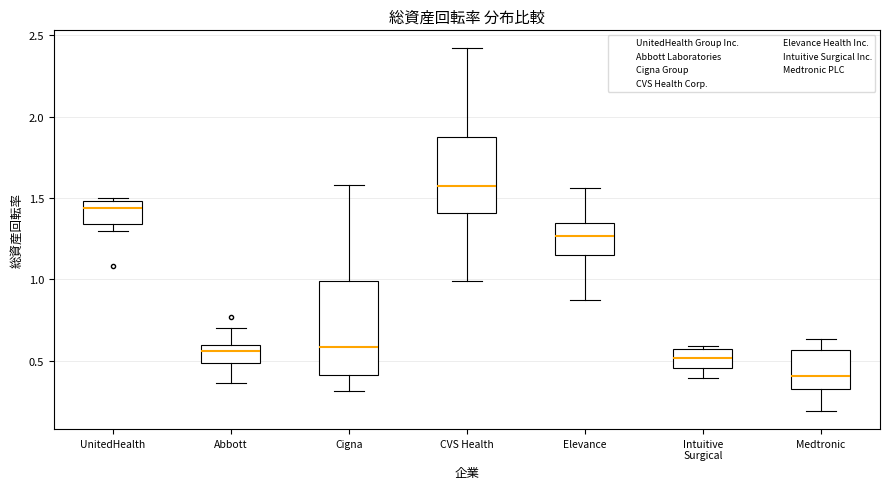

Which box has the highest median line?

CVS Health